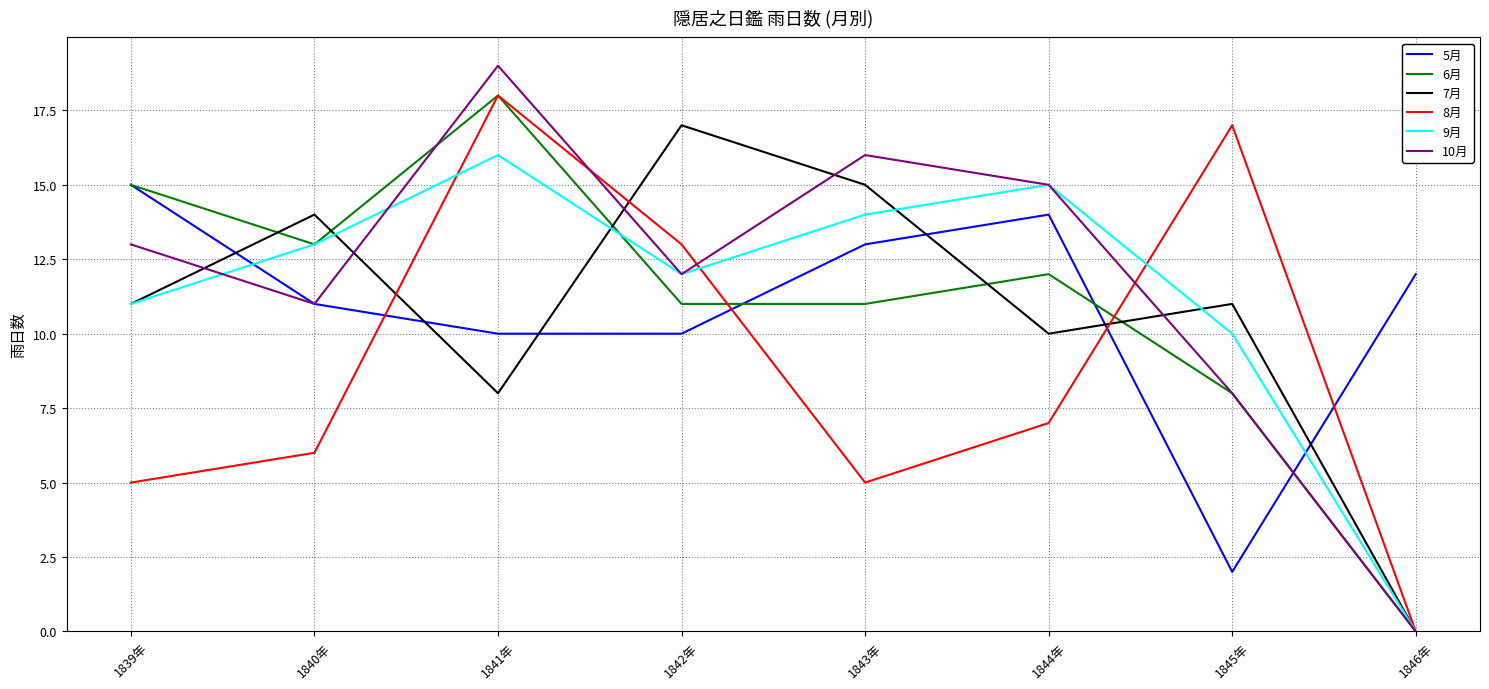

Is it true that 9月 equals 20 at 1844年?

False